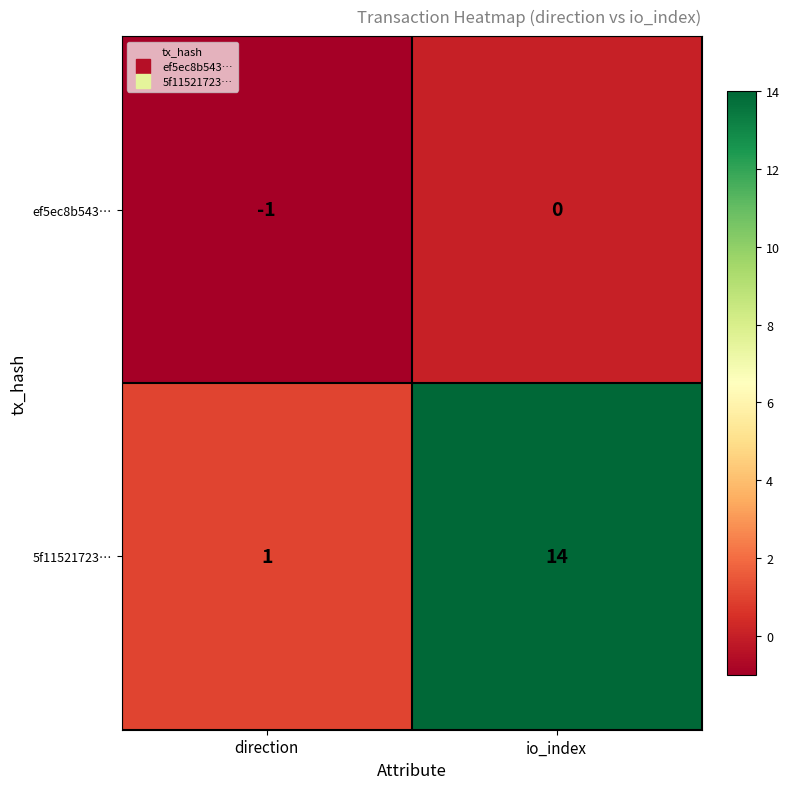

At how many categories does at least one series exceed 12?

1